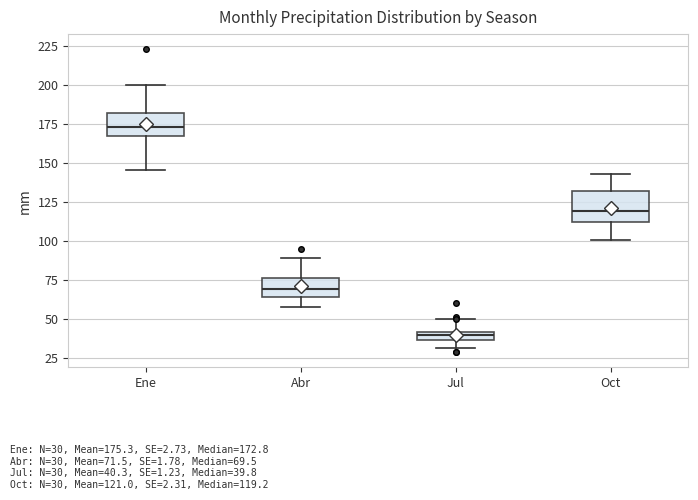

Where does the upper whisker of the box for Ene end on the y-axis? The values are not printed on the chart, so give them approximately, as read against the axis.

200